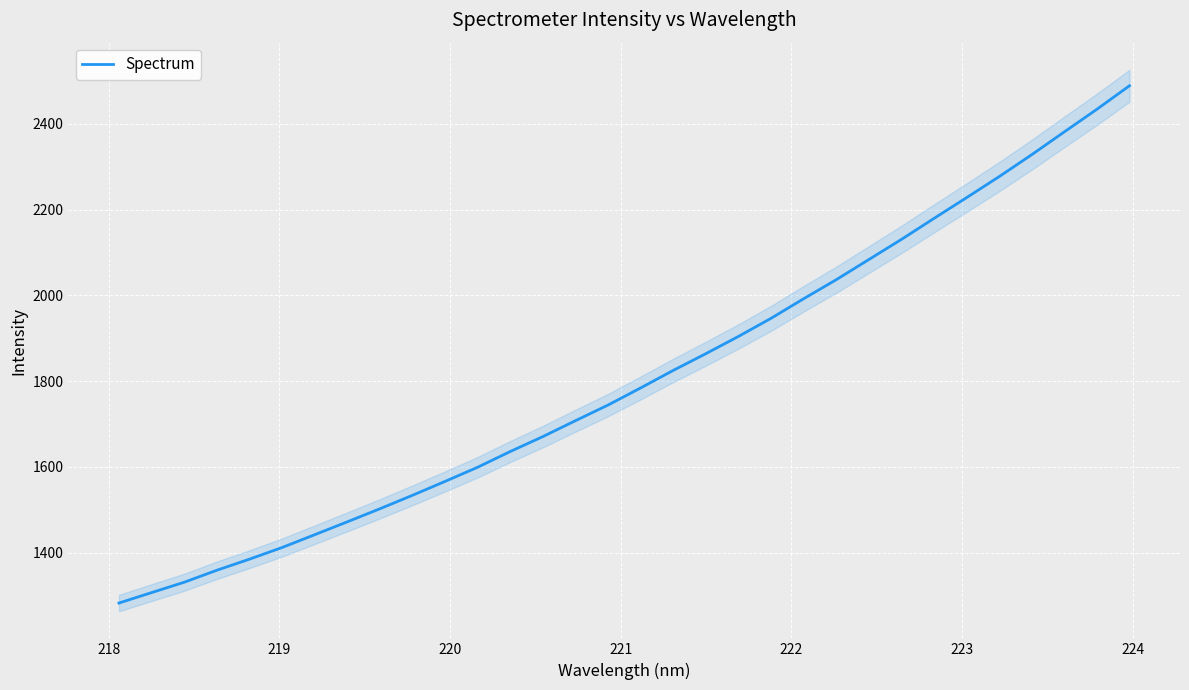

What is the maximum value for Spectrum?

2488.6